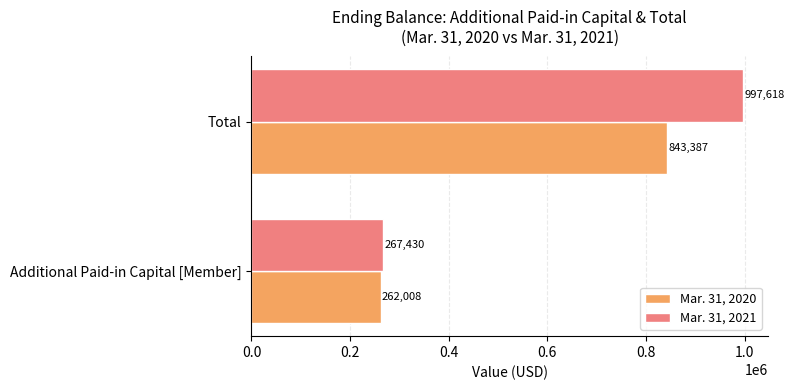

Which series has the largest range (max minus min)?

Mar. 31, 2021